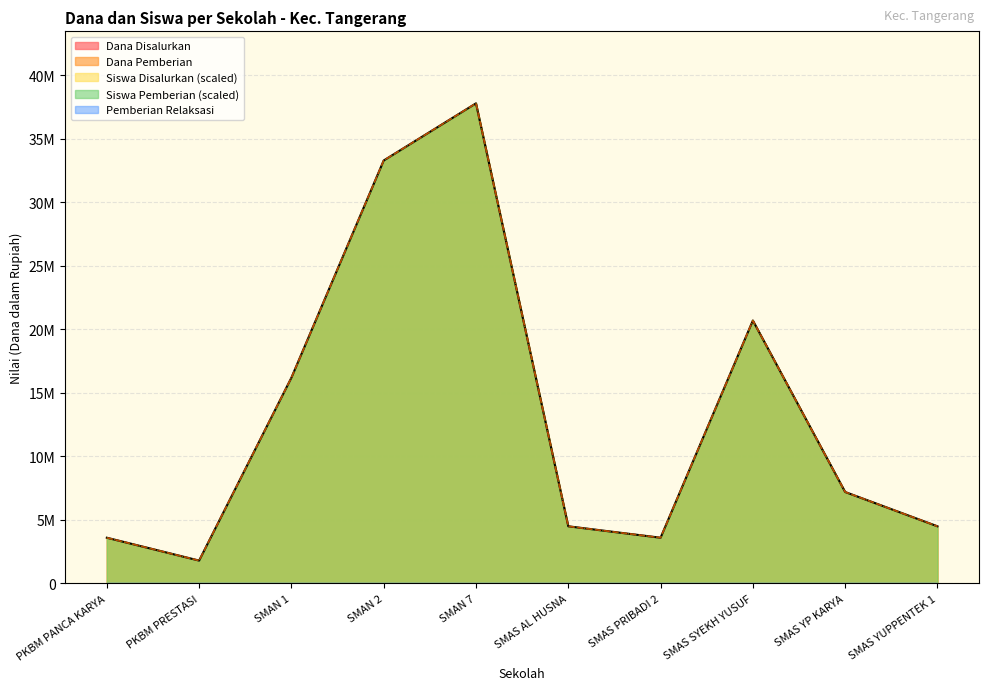

How many values in the Siswa Disalurkan series exceed 7200000?

4